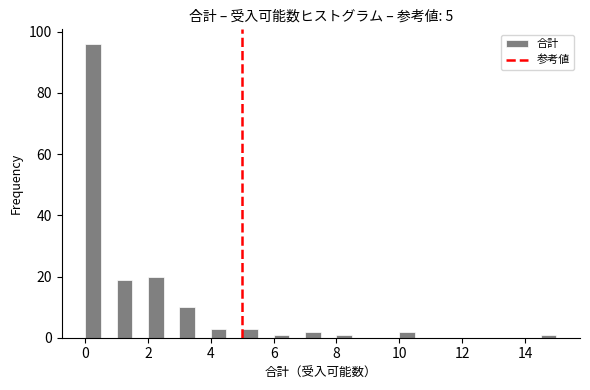

Read against the x-axis, roughly where is the centre of the tallest bar?

0.2